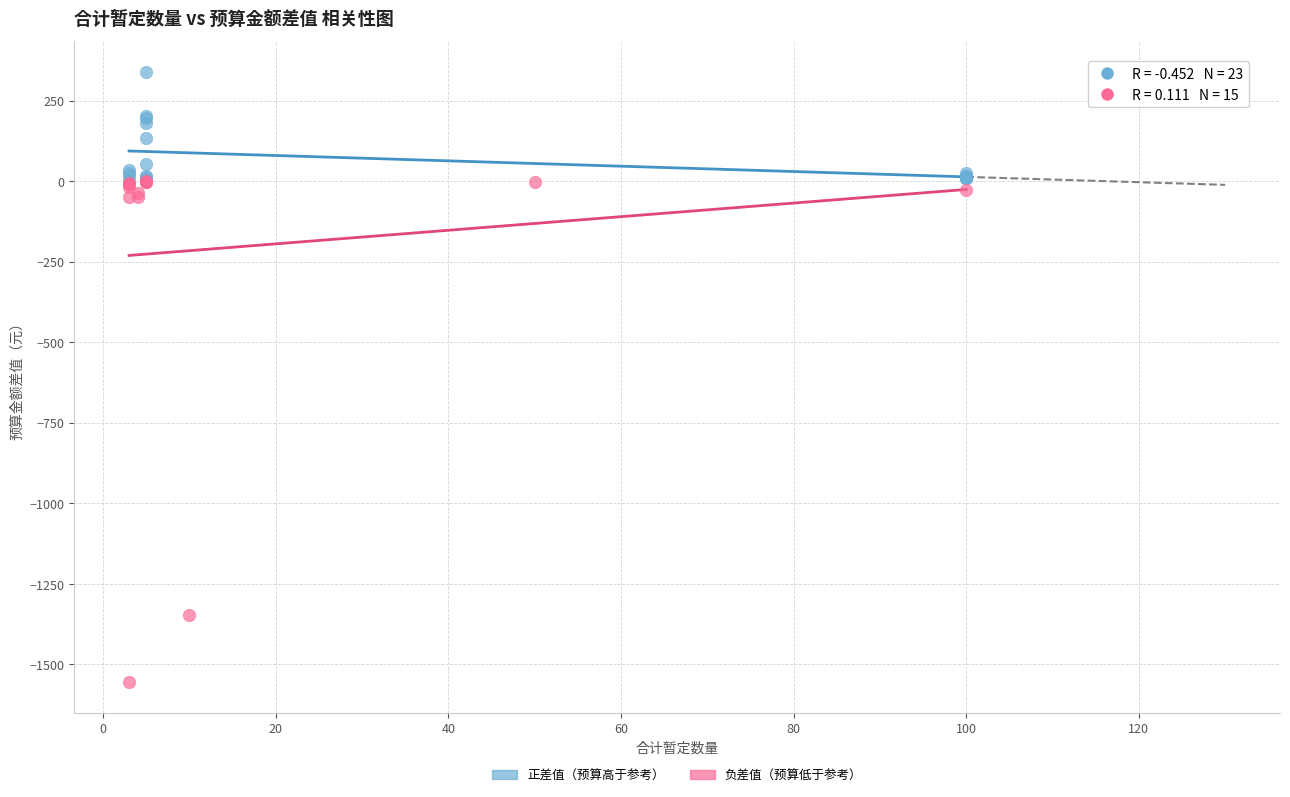

Which series contains the lowest Y value?

负差值（预算低于参考）